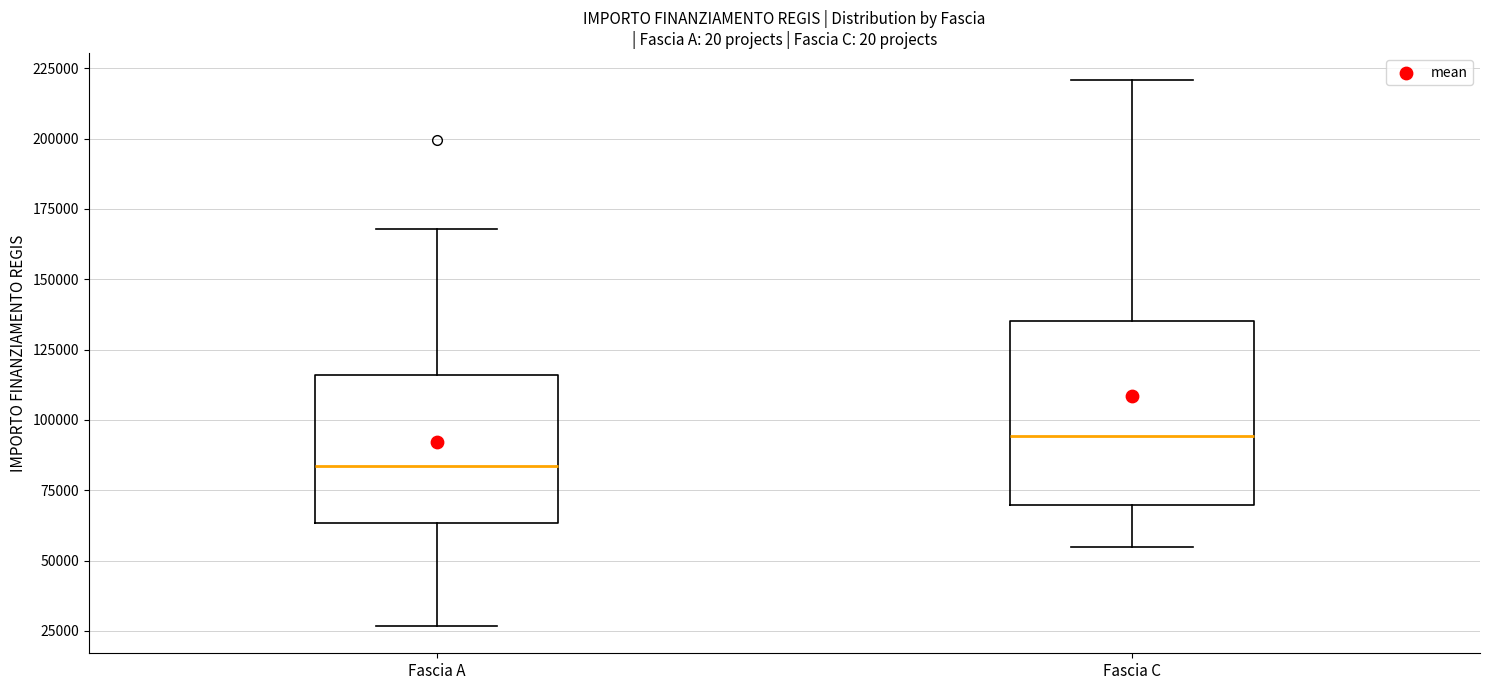

Reading left to right, read every box against the y-axis: the position of its median line, the range the box covers, and the ends of its whiskers. The values are not printed on the chart, so give them approximately, as read against the axis.

Fascia A: median 85000, box 65000 to 115000, whiskers 25000 to 170000
Fascia C: median 95000, box 70000 to 135000, whiskers 55000 to 220000